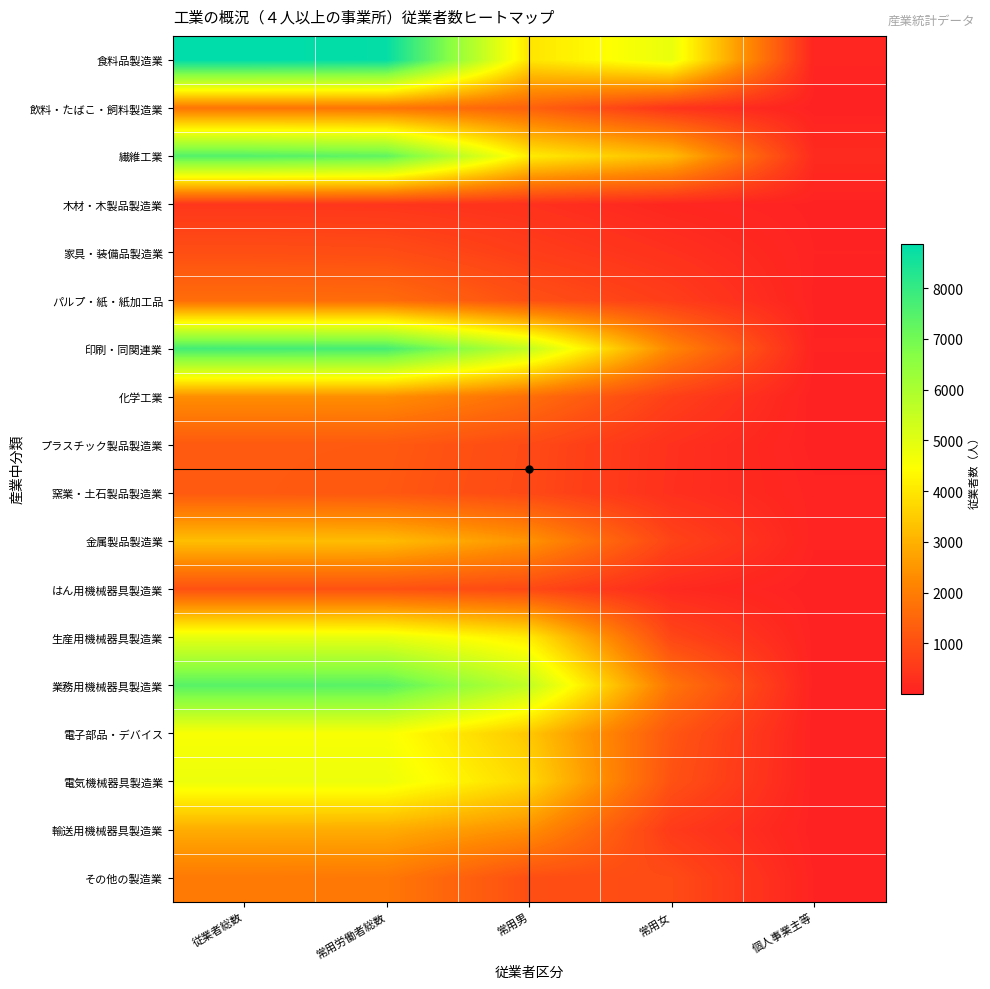

Which series changed the most between 常用男 and 常用女?

業務用機械器具製造業